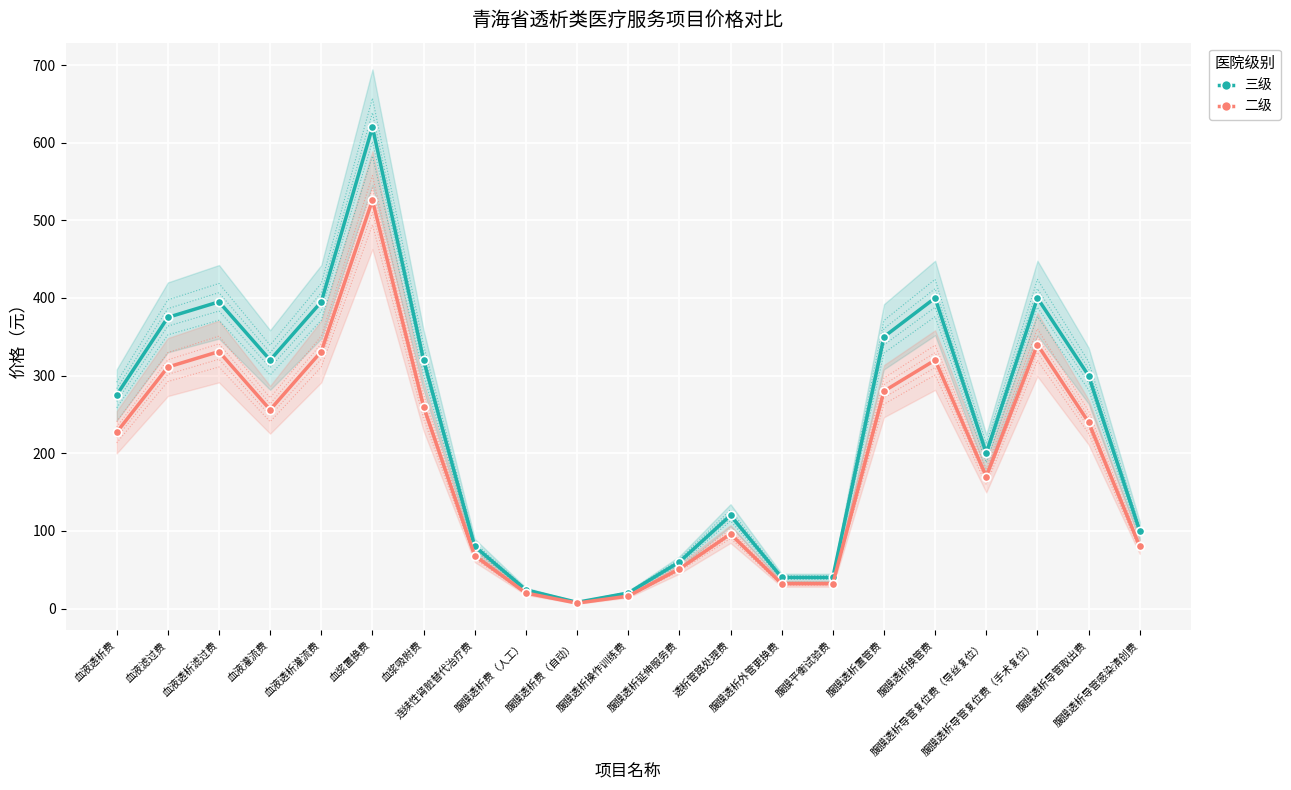

True or false: 二级 and 三级 cross at least once.

False